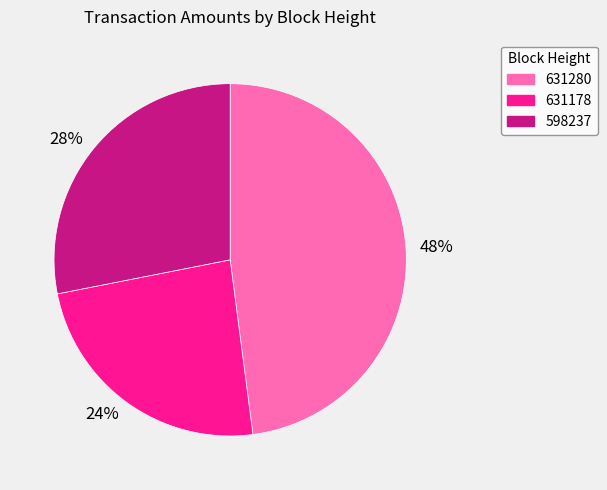

How many slices are in this pie chart?

3